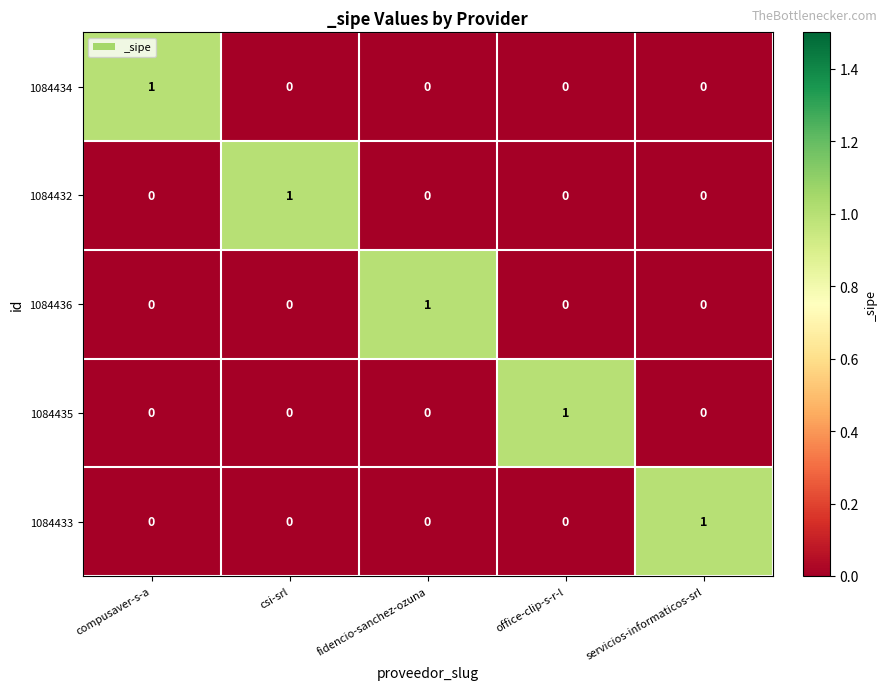

Is it true that 1084432 equals -1 at compusaver-s-a?

False